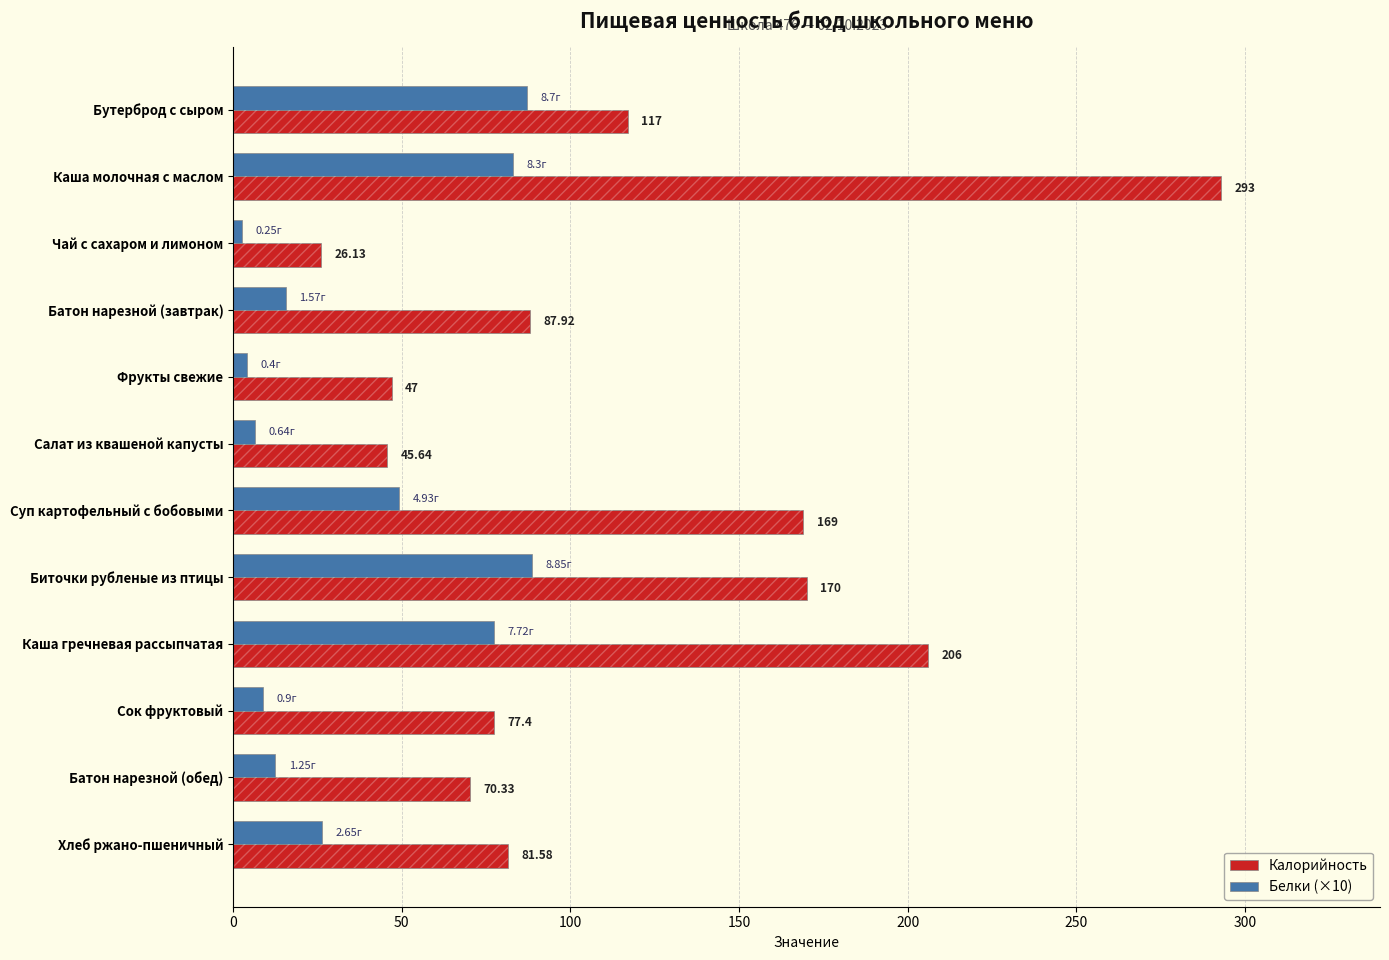

What is the average value of the Калорийность series?

115.9